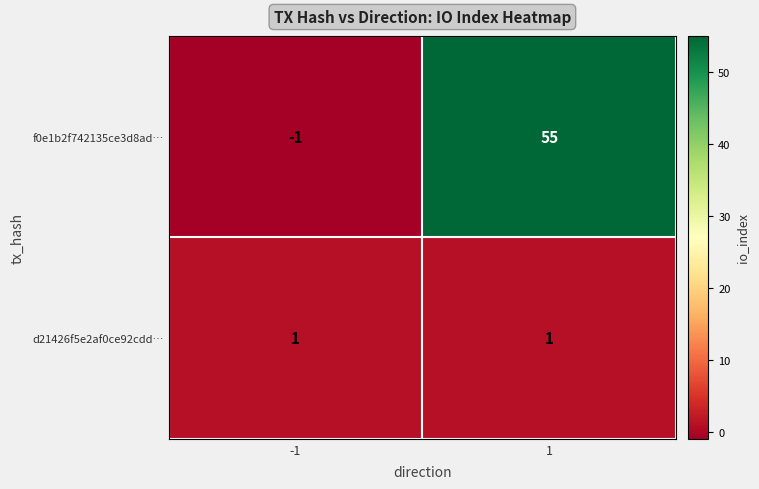

How many categories are shown in the chart?

2